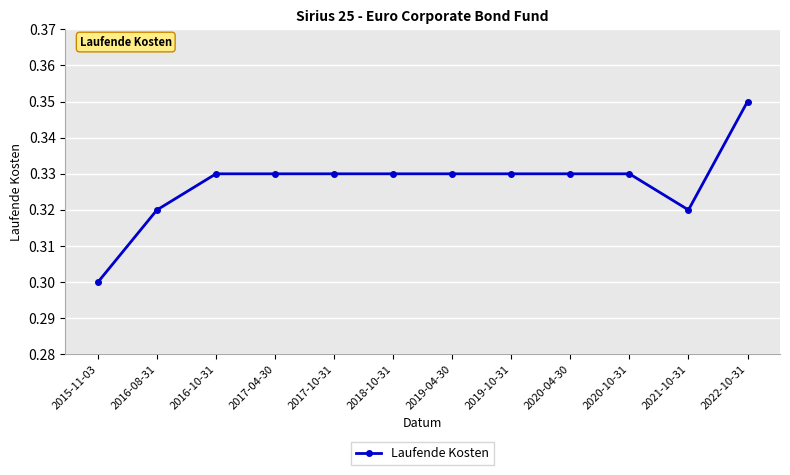

Count the values in the range 0 to 1.

12